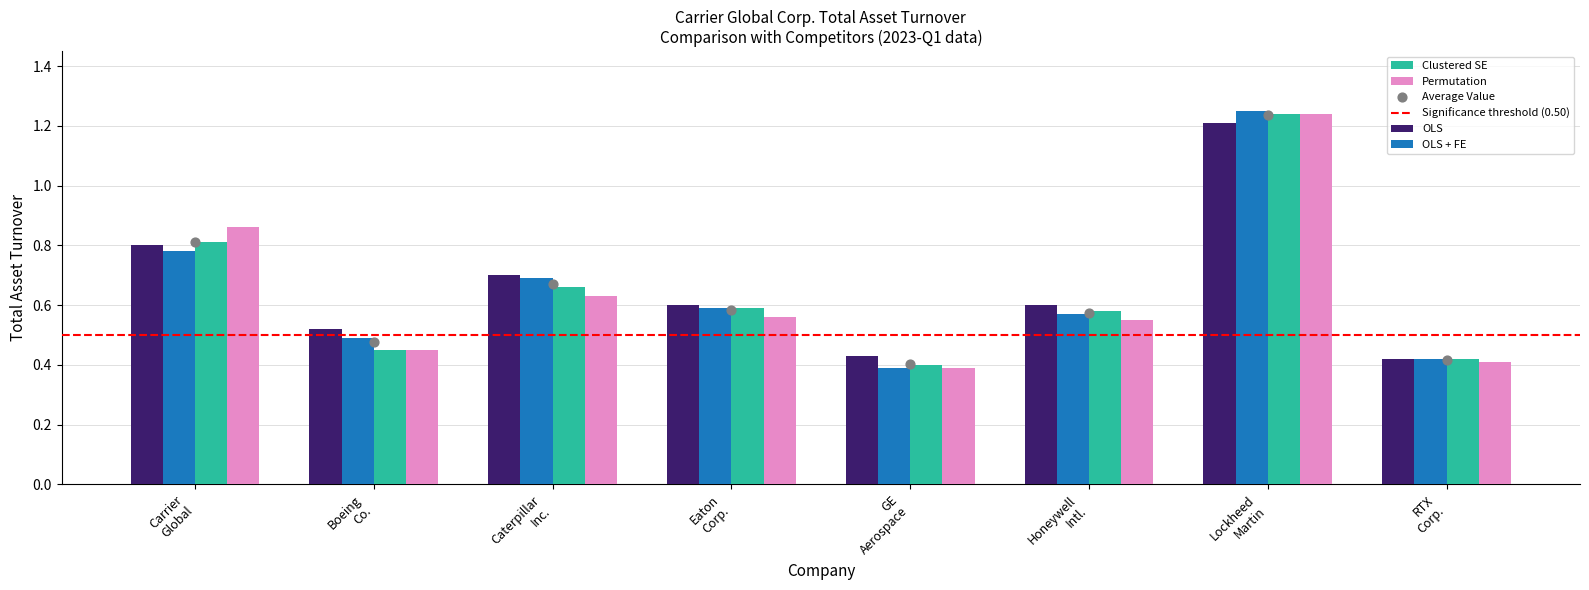

How many OLS + FE values are between 0 and 1?

7